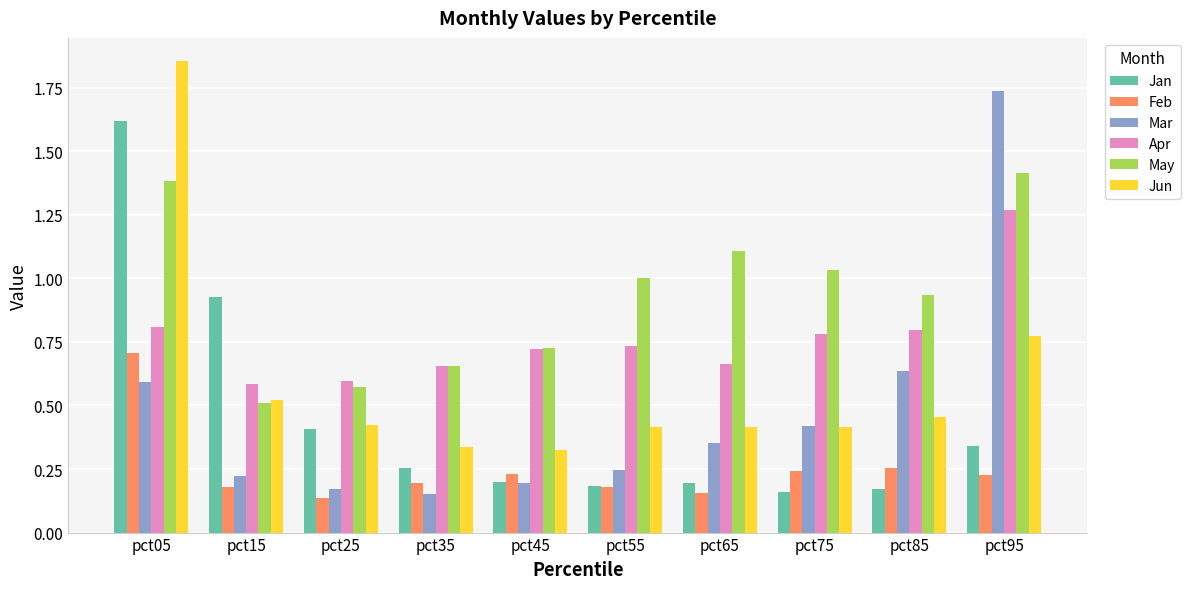

List the series in order of their peak value, highest first.

Jun, Mar, Jan, May, Apr, Feb